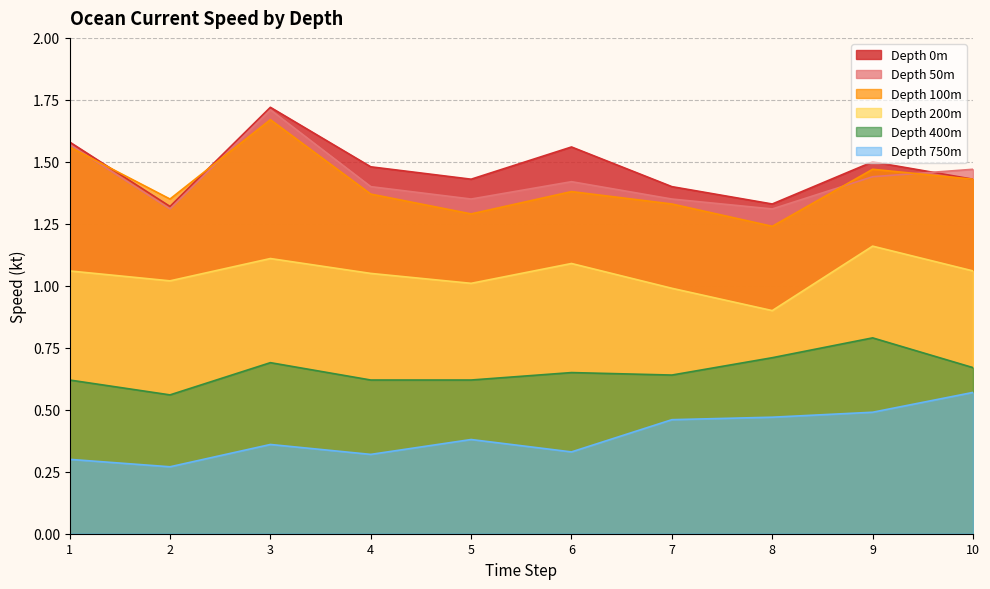

How many lines are shown in the chart?

6